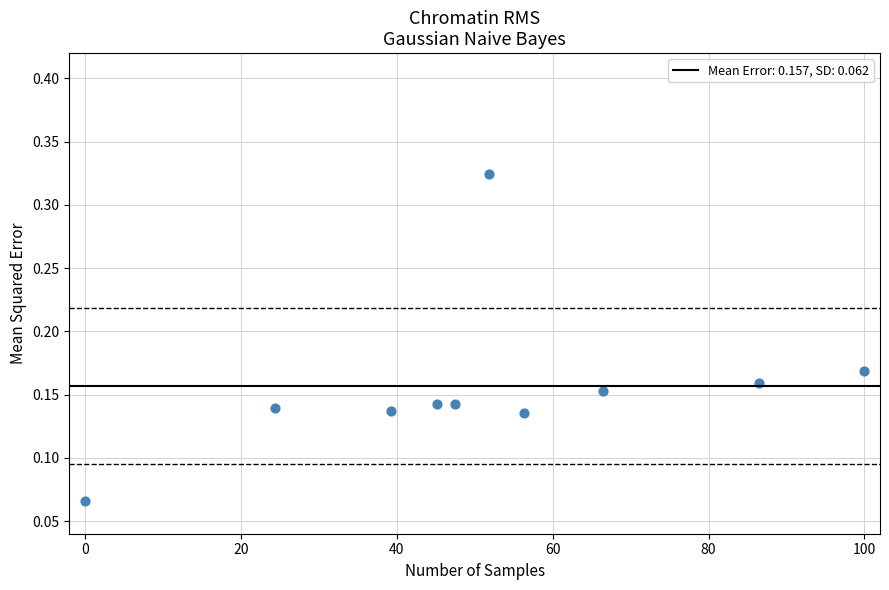

What is the range of X values (max minus min)?

100.0